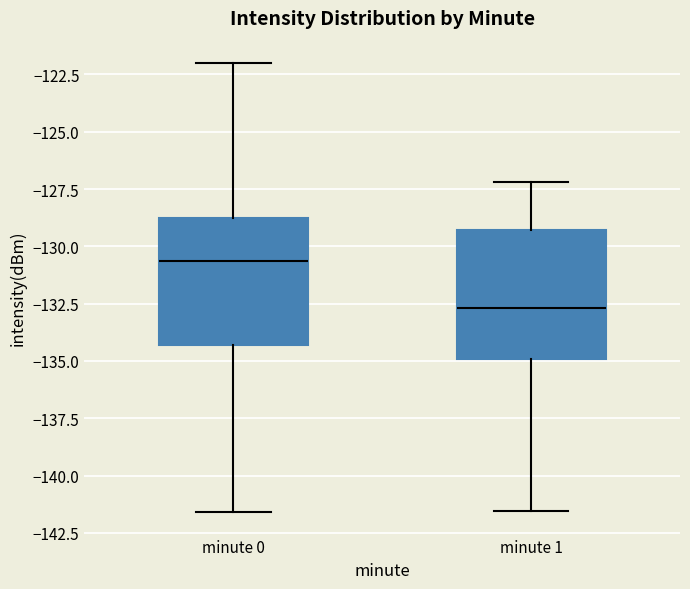

Which box has the highest median line?

minute 0